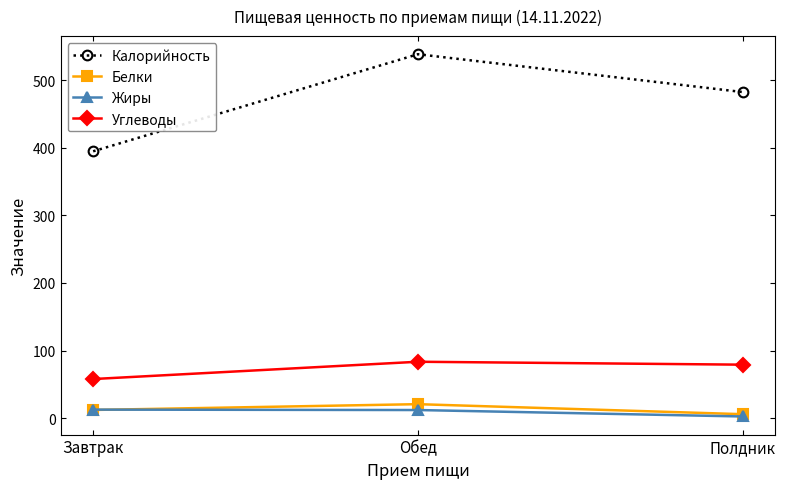

Is it true that Белки equals 12.1 at Завтрак?

True